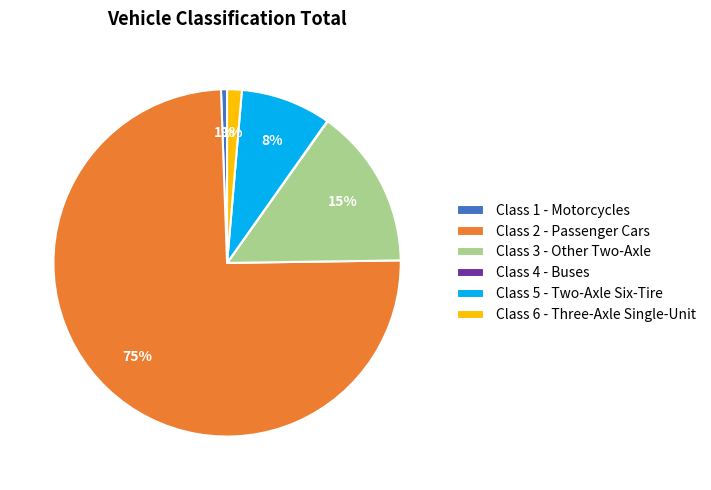

Which has a higher value, Class 1 - Motorcycles or Class 5 - Two-Axle Six-Tire?

Class 5 - Two-Axle Six-Tire